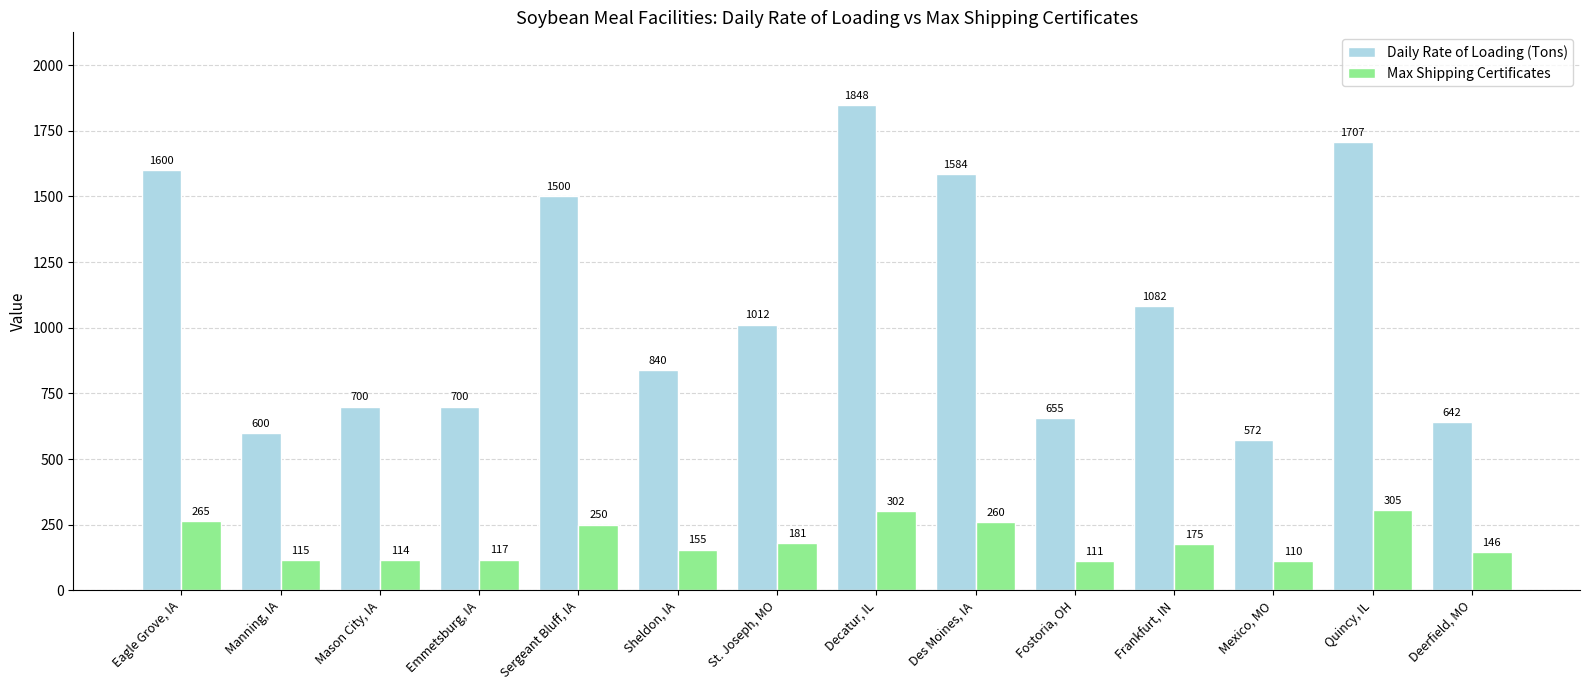

What is the highest value of the Daily Rate of Loading (Tons) series?

1848